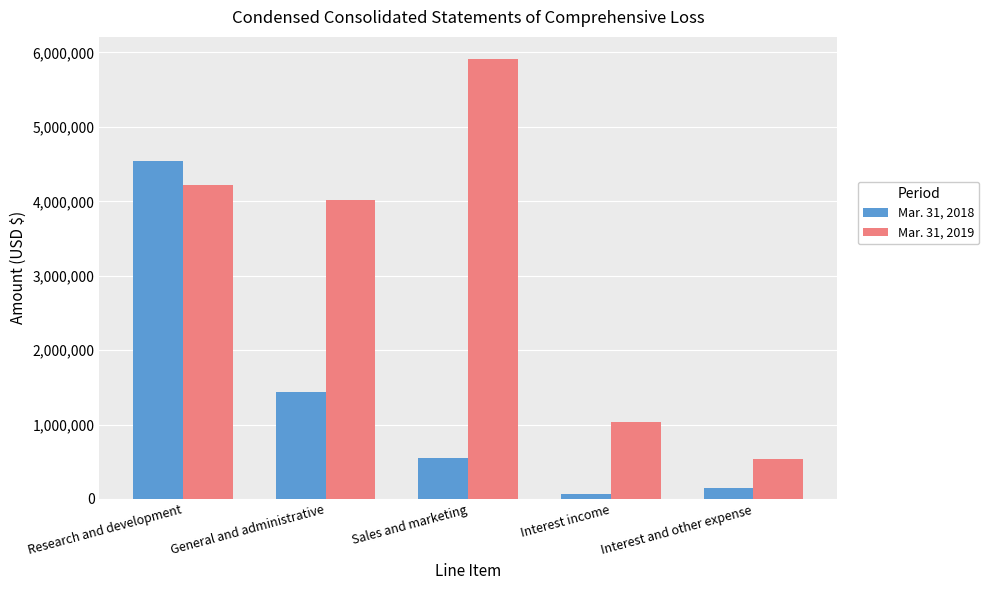

The value of Mar. 31, 2019 at Research and development is 4219000. True or false?

True